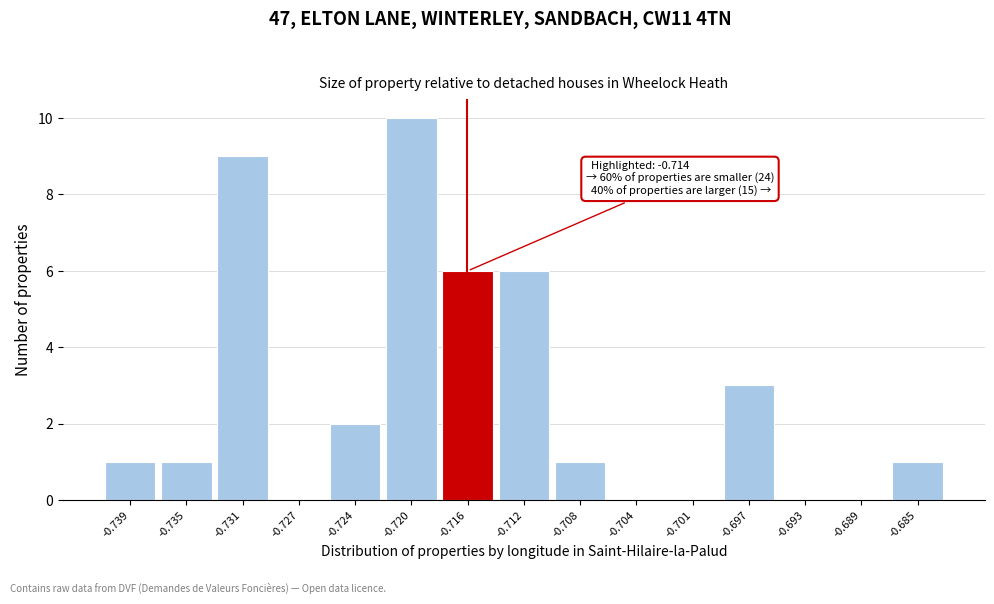

Reading left to right, list all the values displayed in this chart.

-0.739=1	-0.735=1	-0.731=9	-0.727=0	-0.724=2	-0.720=10	-0.716=6	-0.712=6	-0.708=1	-0.704=0	-0.701=0	-0.697=3	-0.693=0	-0.689=0	-0.685=1